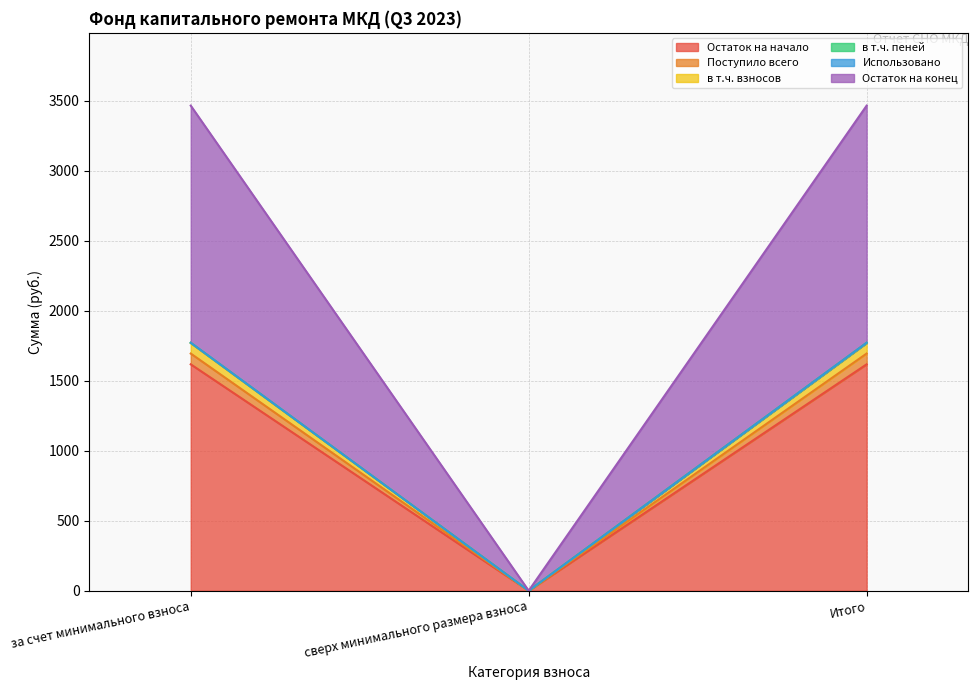

At how many categories does at least one series exceed 2774?

2